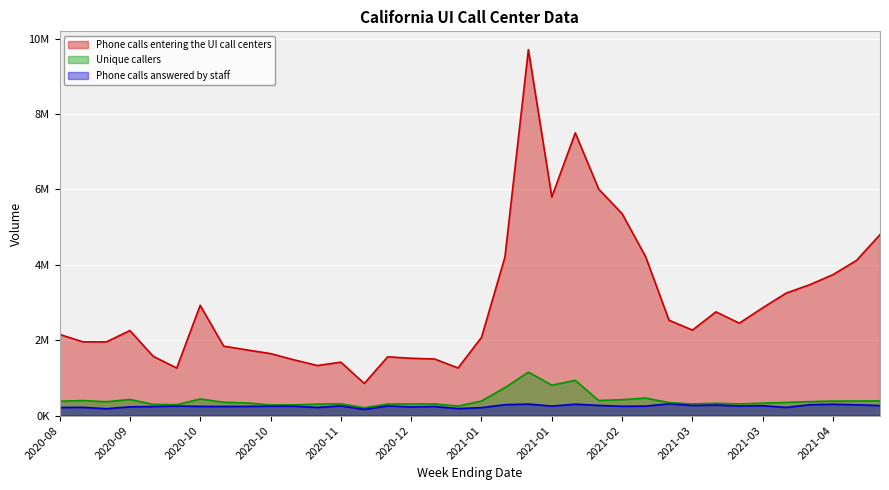

What is the greatest value displayed?

9707930